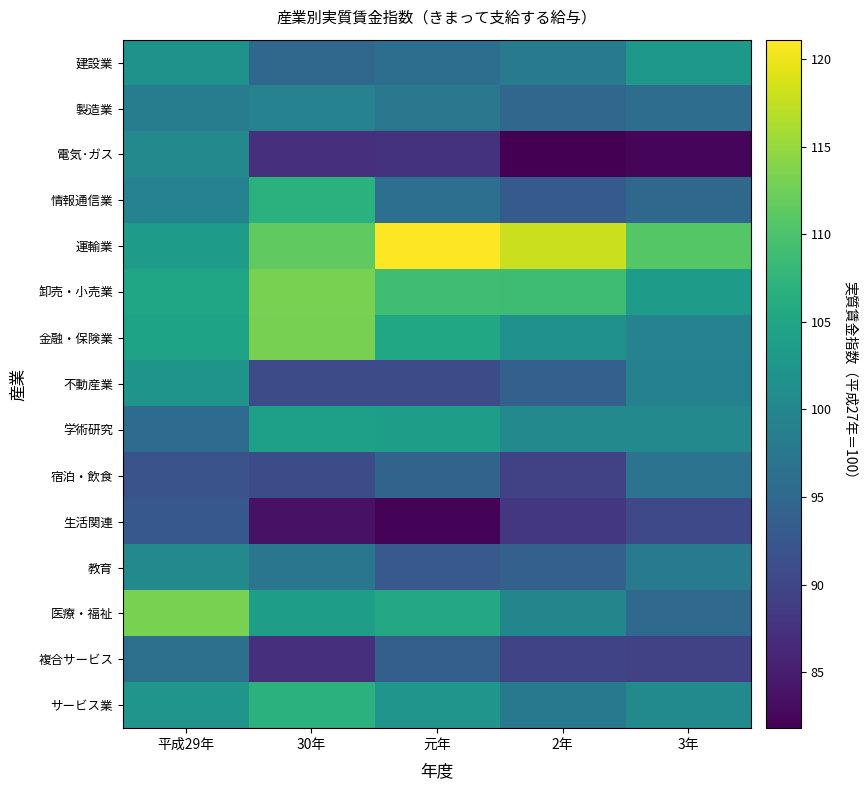

What is the smallest value displayed?

81.8